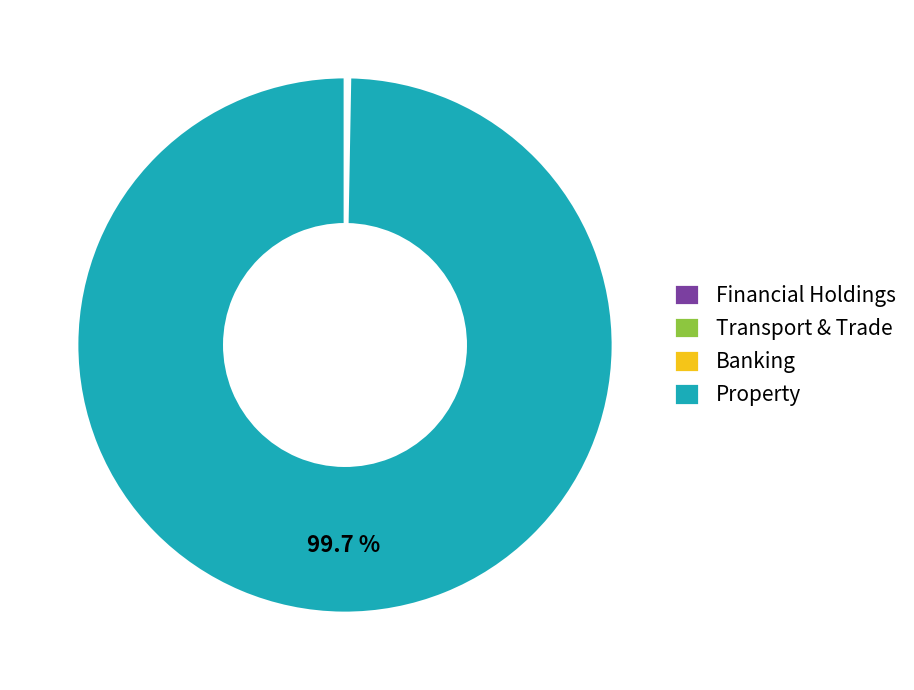

Which slice is the largest?

Property